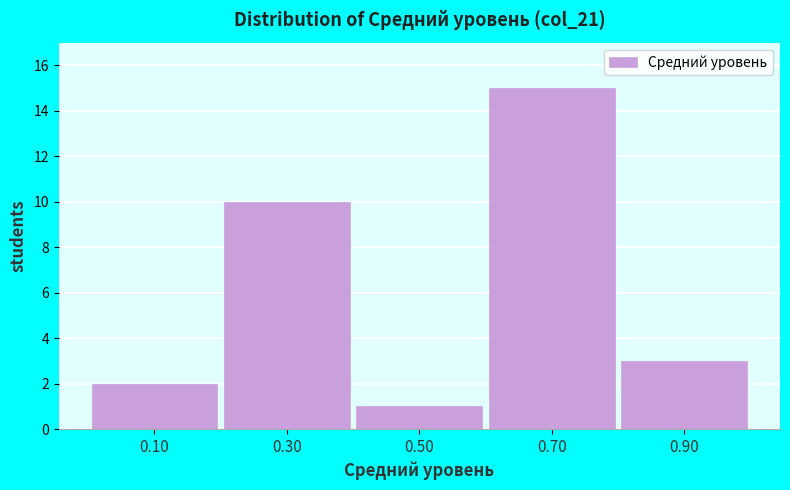

Which range on the x-axis has the tallest bar?

0.6 to 0.8